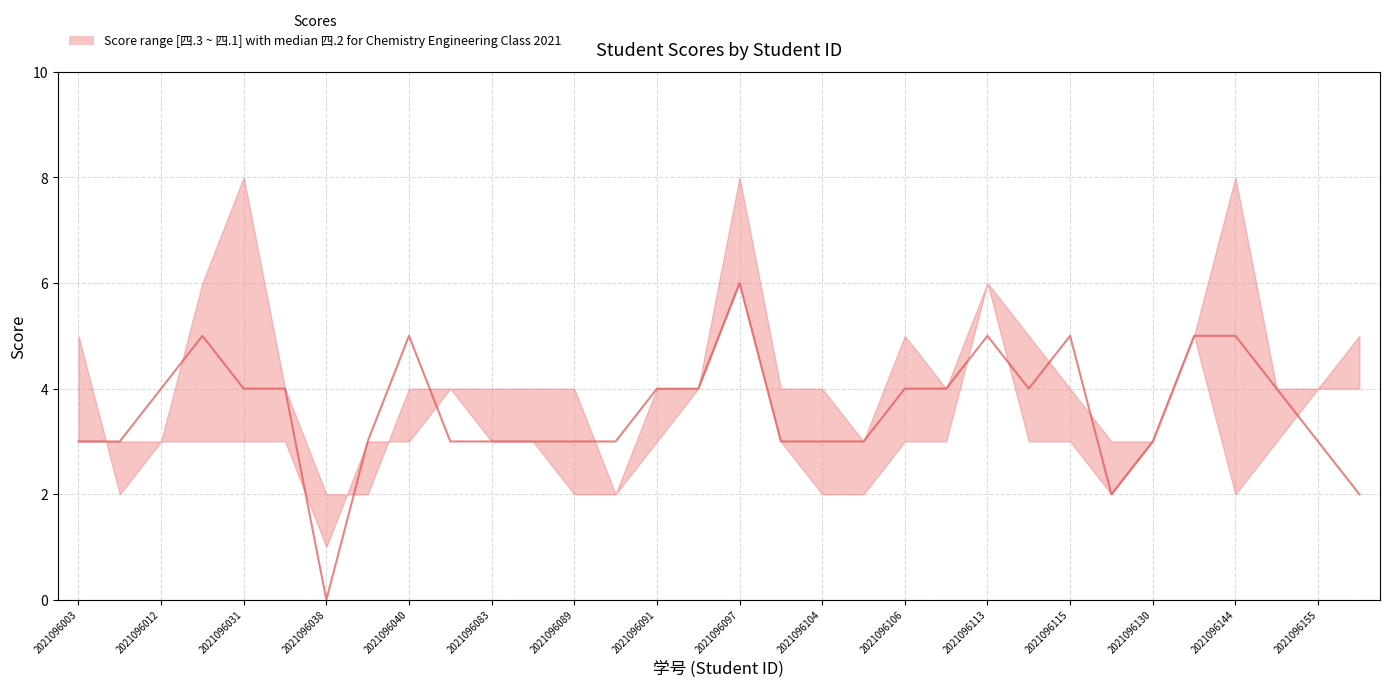

Does the chart have visible grid lines?

Yes